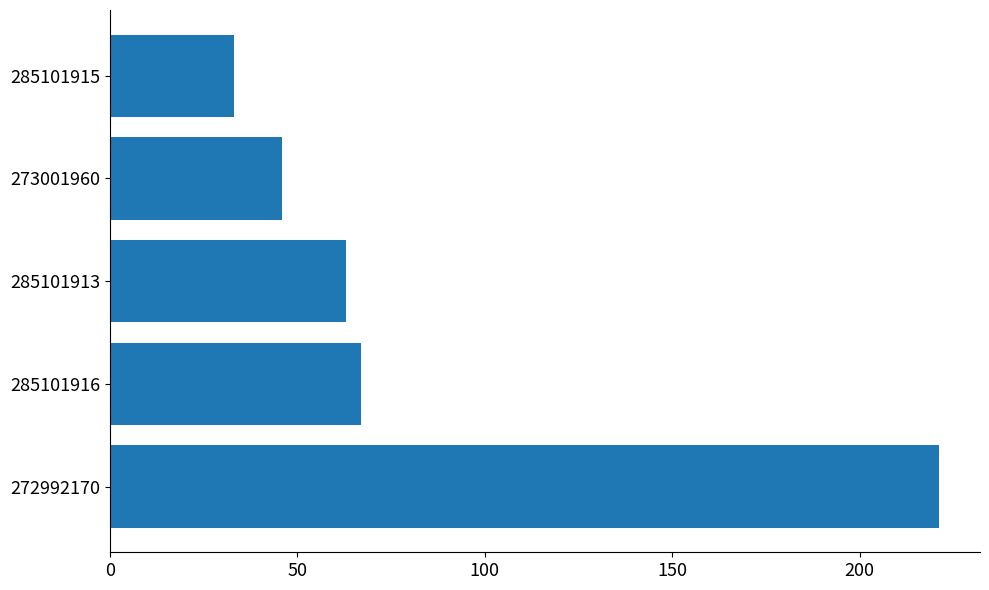

List the labels in order of value, largest first.

272992170, 285101916, 285101913, 273001960, 285101915